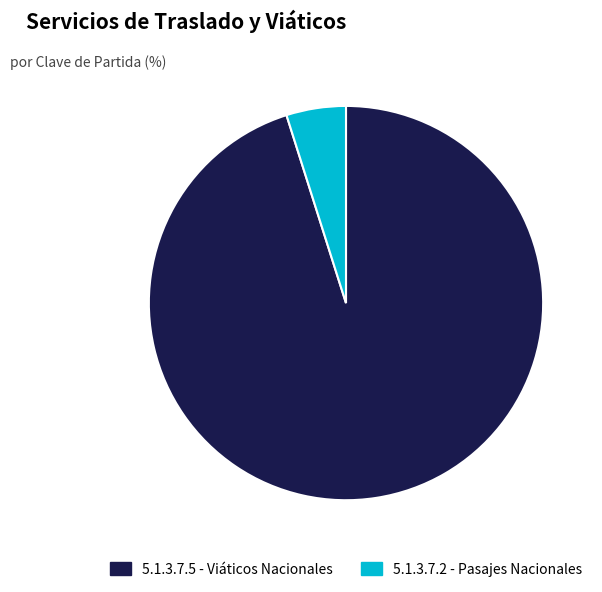

Count the number of slices in the pie.

2